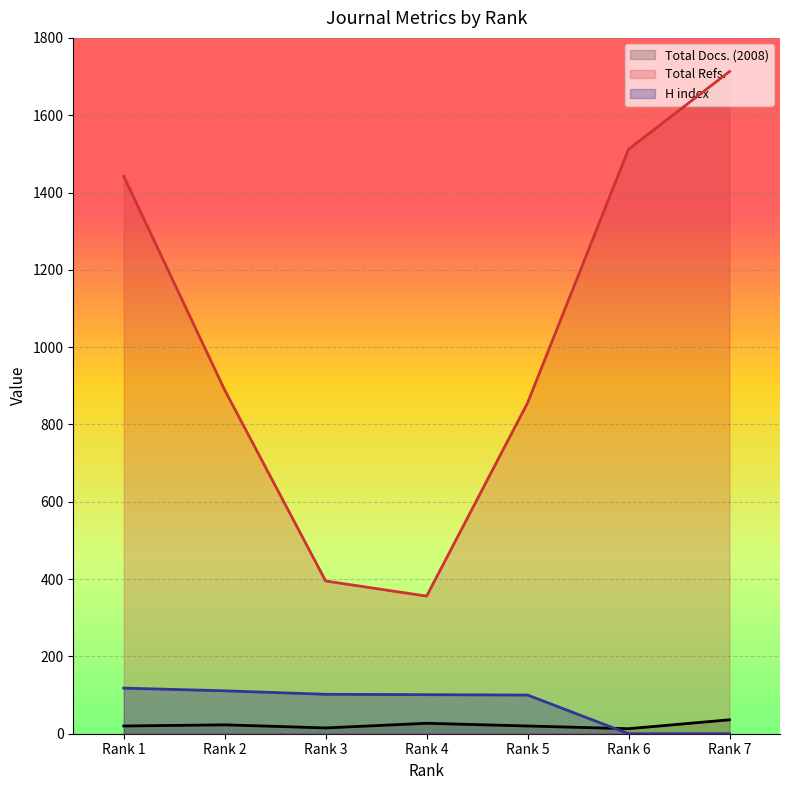

Which label corresponds to the largest value in the chart?

Rank 7